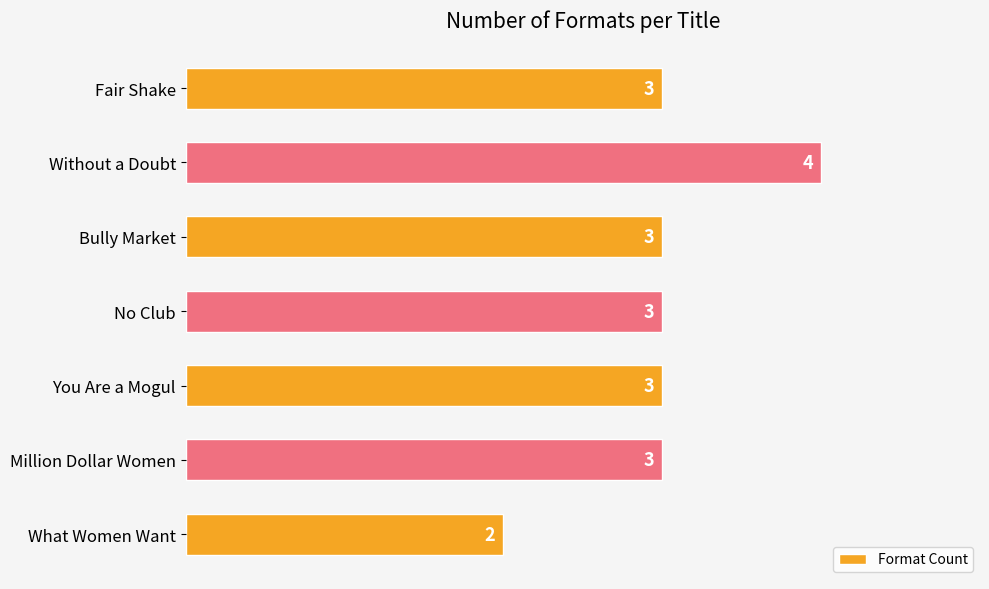

Reading top to bottom, transcribe all the data shown in this chart.

Fair Shake=3	Without a Doubt=4	Bully Market=3	No Club=3	You Are a Mogul=3	Million Dollar Women=3	What Women Want=2